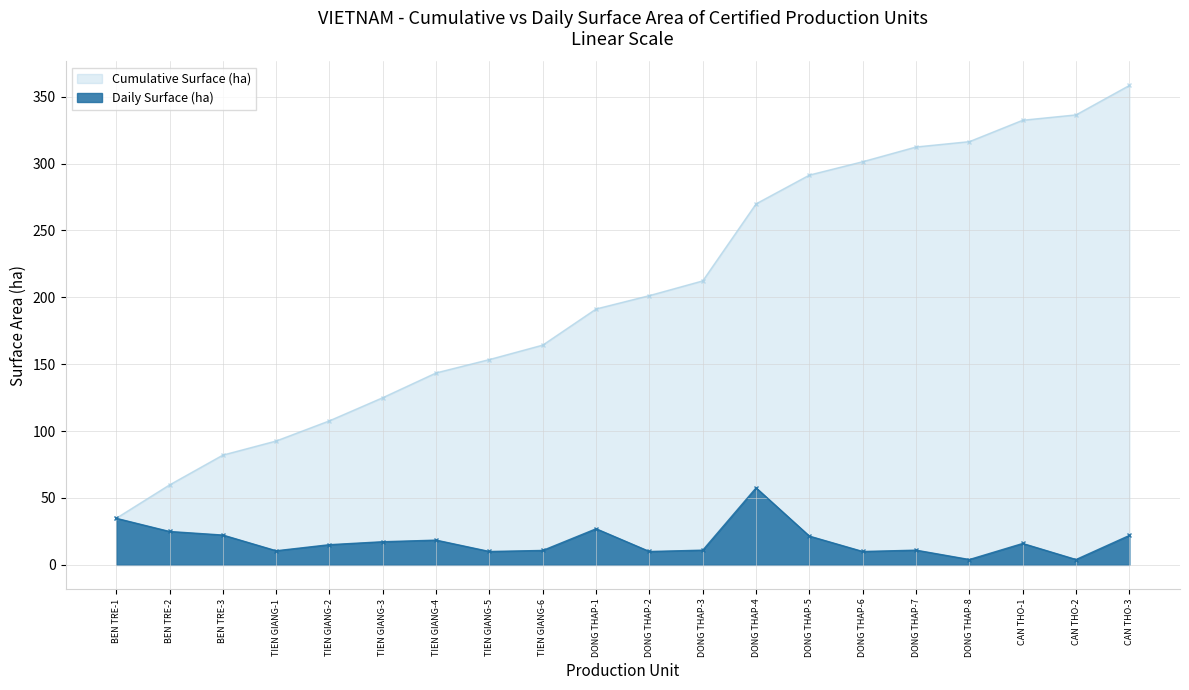

What is the difference between the Daily Surface (ha) values at DONG THAP-2 and DONG THAP-5?

11.5